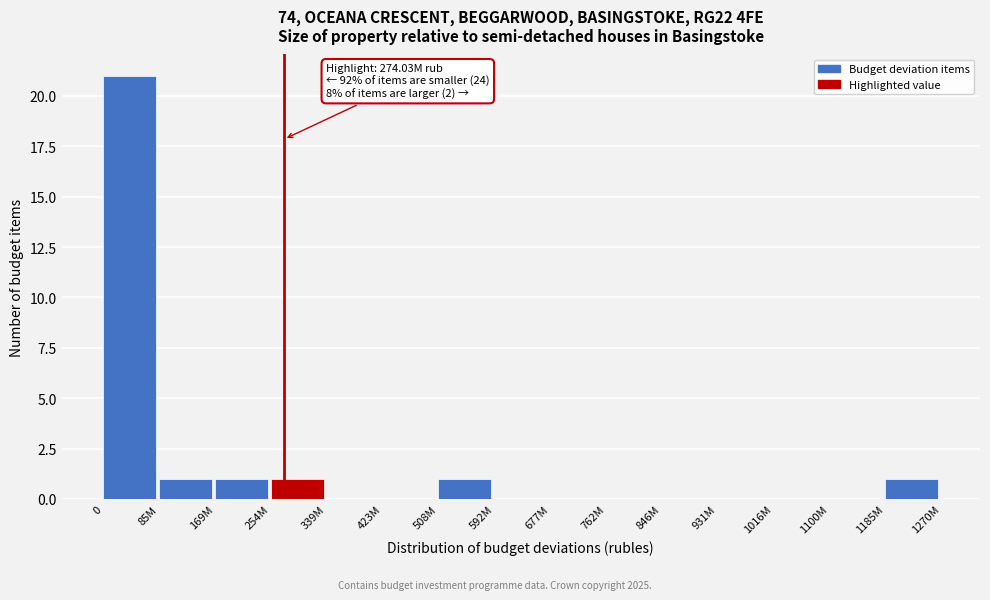

Reading left to right, list all the values displayed in this chart.

0=21	85M=1	169M=1	254M=1	339M=0	423M=0	508M=1	592M=0	677M=0	762M=0	846M=0	931M=0	1016M=0	1100M=0	1185M=1